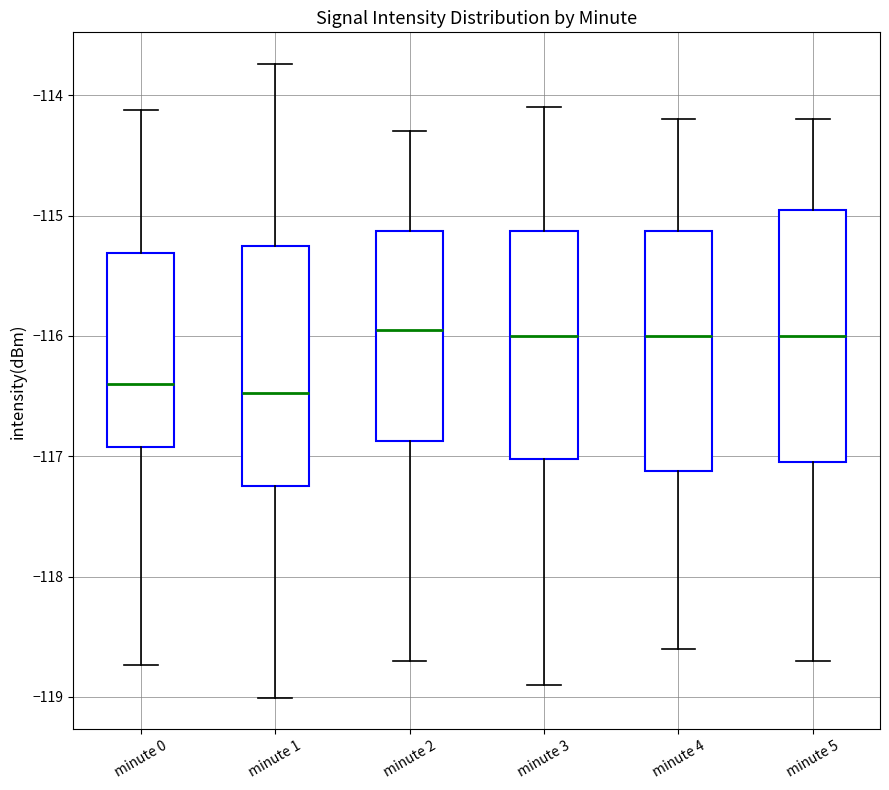

Reading left to right, transcribe this box plot: for each box, give where its median line is, the range the box spans, and where its two whiskers end, as read against the y-axis. The values are not printed on the chart, so give them approximately, as read against the axis.

minute 0: median -116.4, box -116.9 to -115.3, whiskers -118.7 to -114.1
minute 1: median -116.5, box -117.2 to -115.2, whiskers -119.0 to -113.7
minute 2: median -115.9, box -116.9 to -115.1, whiskers -118.7 to -114.3
minute 3: median -116.0, box -117.0 to -115.1, whiskers -118.9 to -114.1
minute 4: median -116.0, box -117.1 to -115.1, whiskers -118.6 to -114.2
minute 5: median -116.0, box -117.0 to -114.9, whiskers -118.7 to -114.2